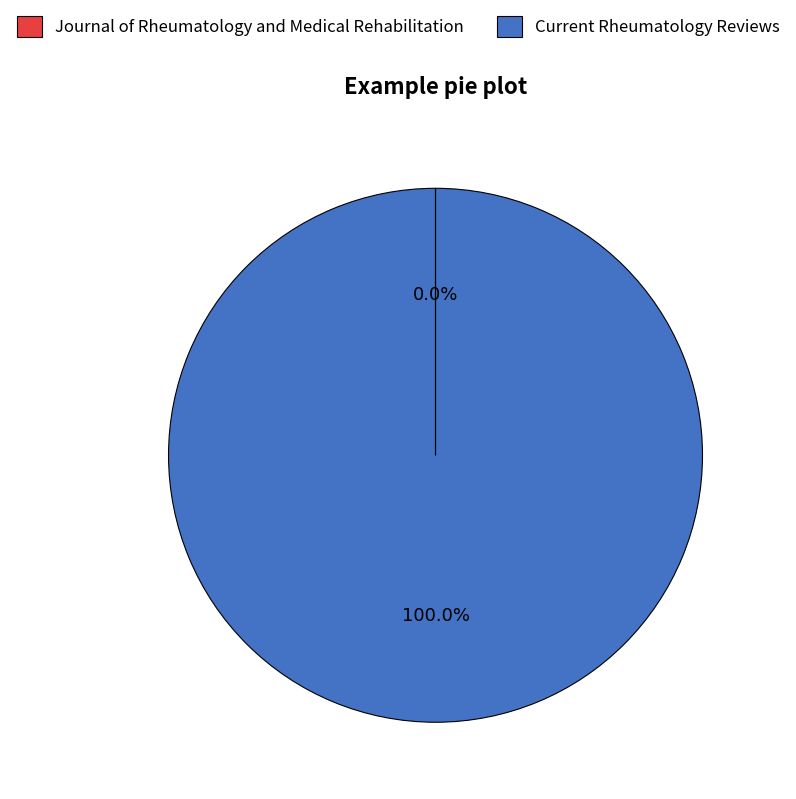

Which category has the biggest portion of the pie?

Current Rheumatology Reviews